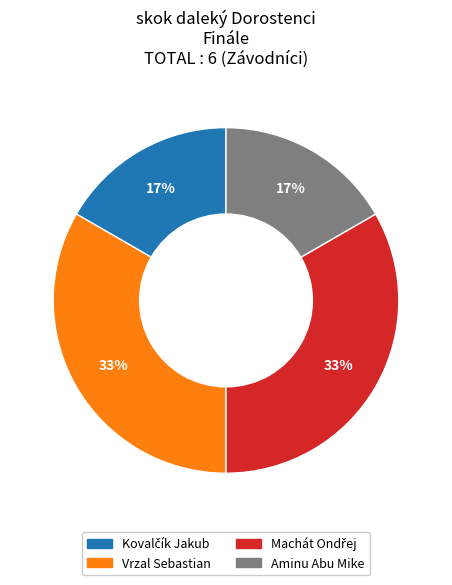

To the nearest percent, what percentage of the pie is Aminu Abu Mike?

17%